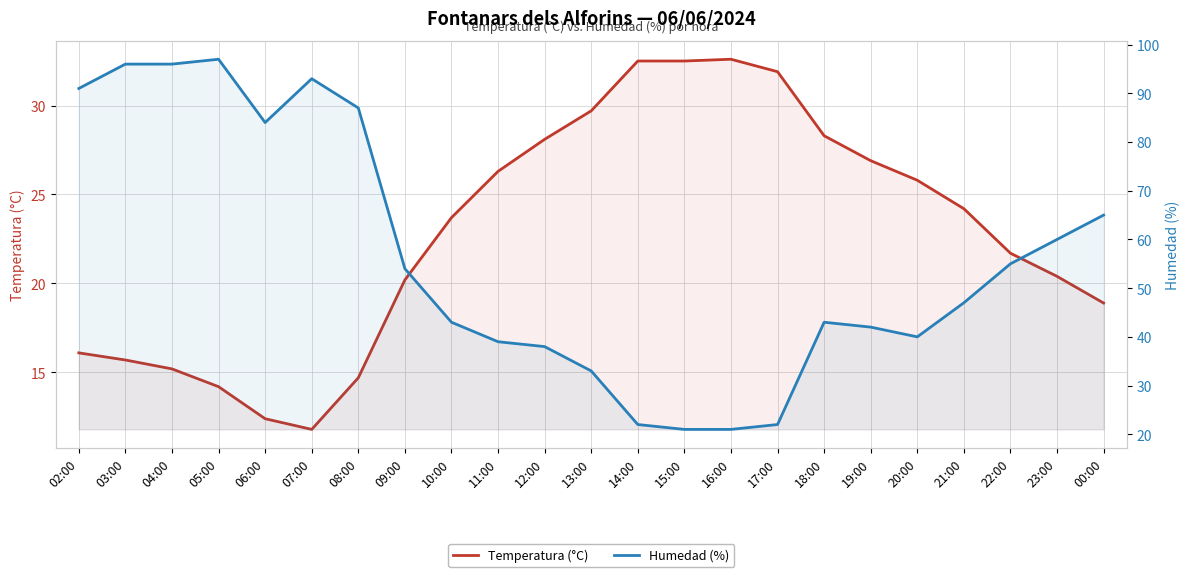

The value of Humedad (%) at 21:00 is 47.0. True or false?

True